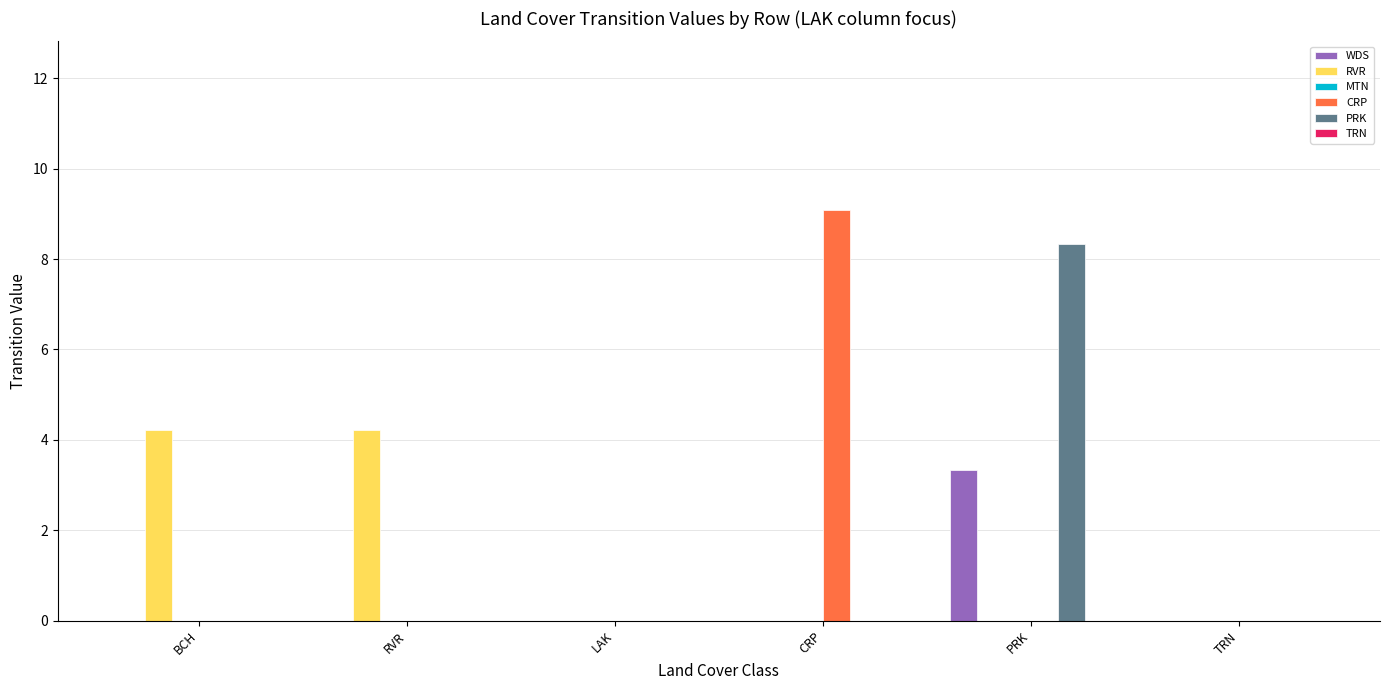

What is the sum of all CRP values?

9.1